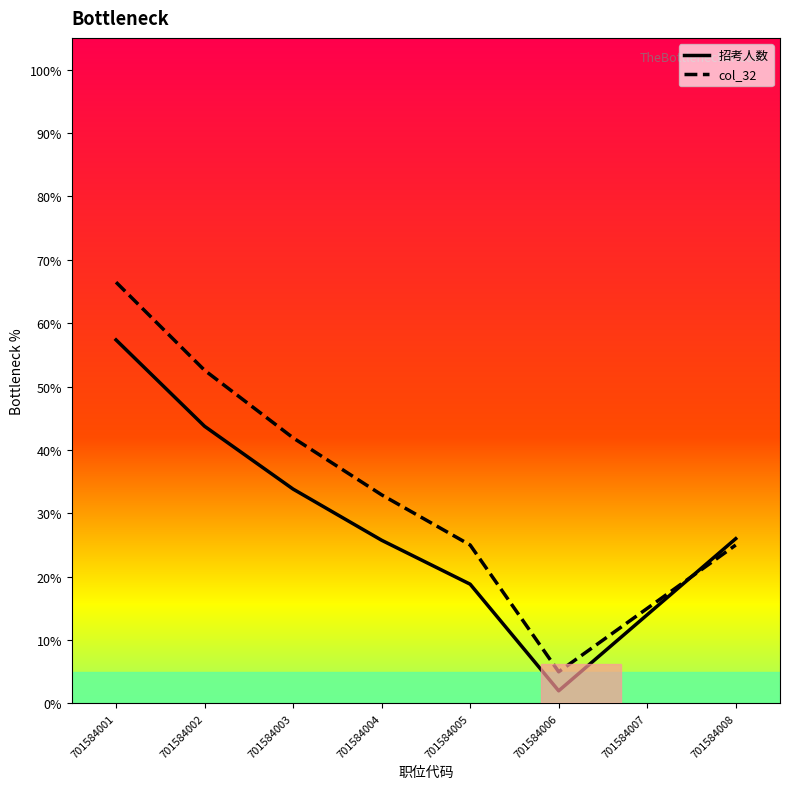

Does the chart display data point markers on the line(s)?

No